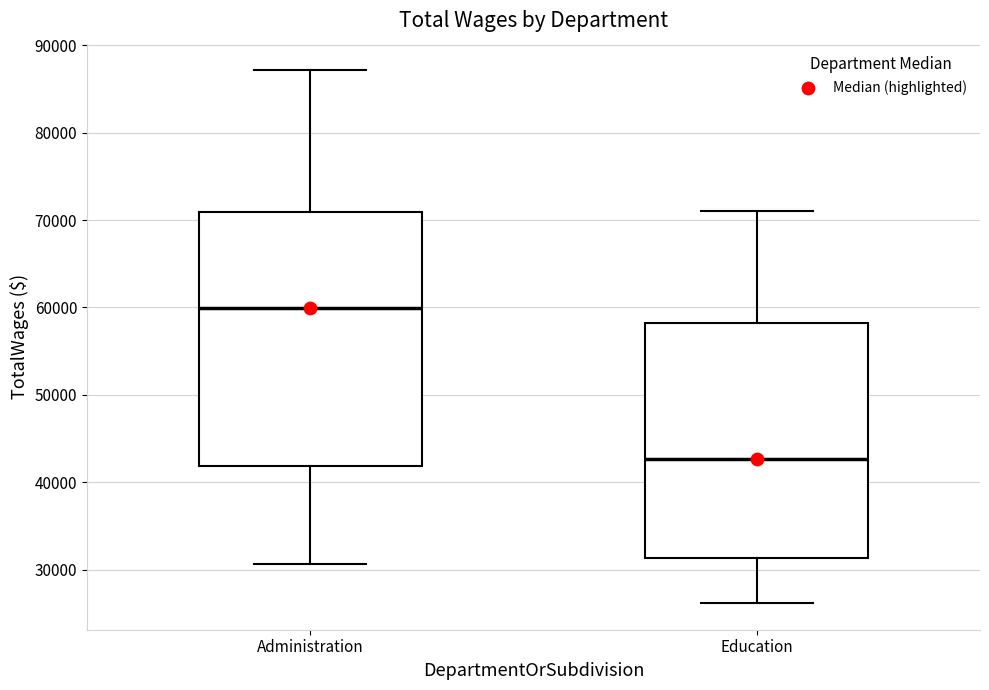

Where is the lower edge of the box for Administration on the y-axis? The values are not printed on the chart, so give them approximately, as read against the axis.

42000